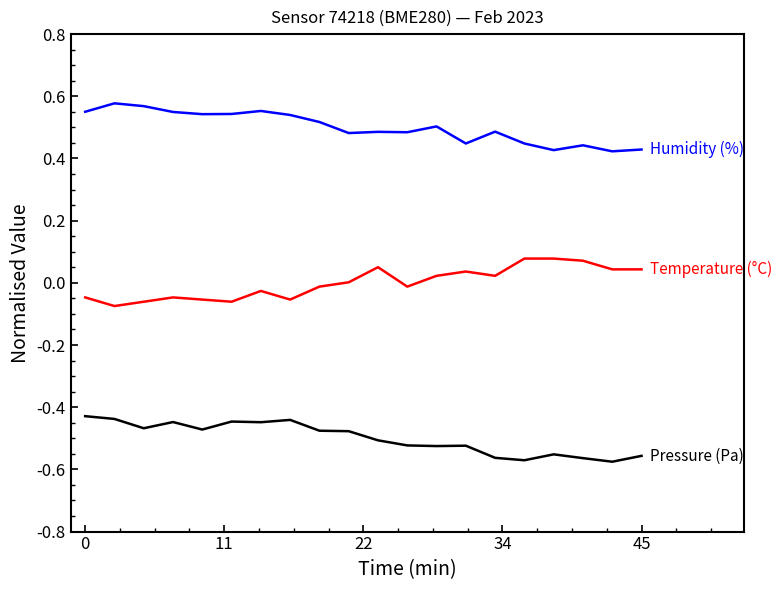

Count the number of categories in the chart.

20